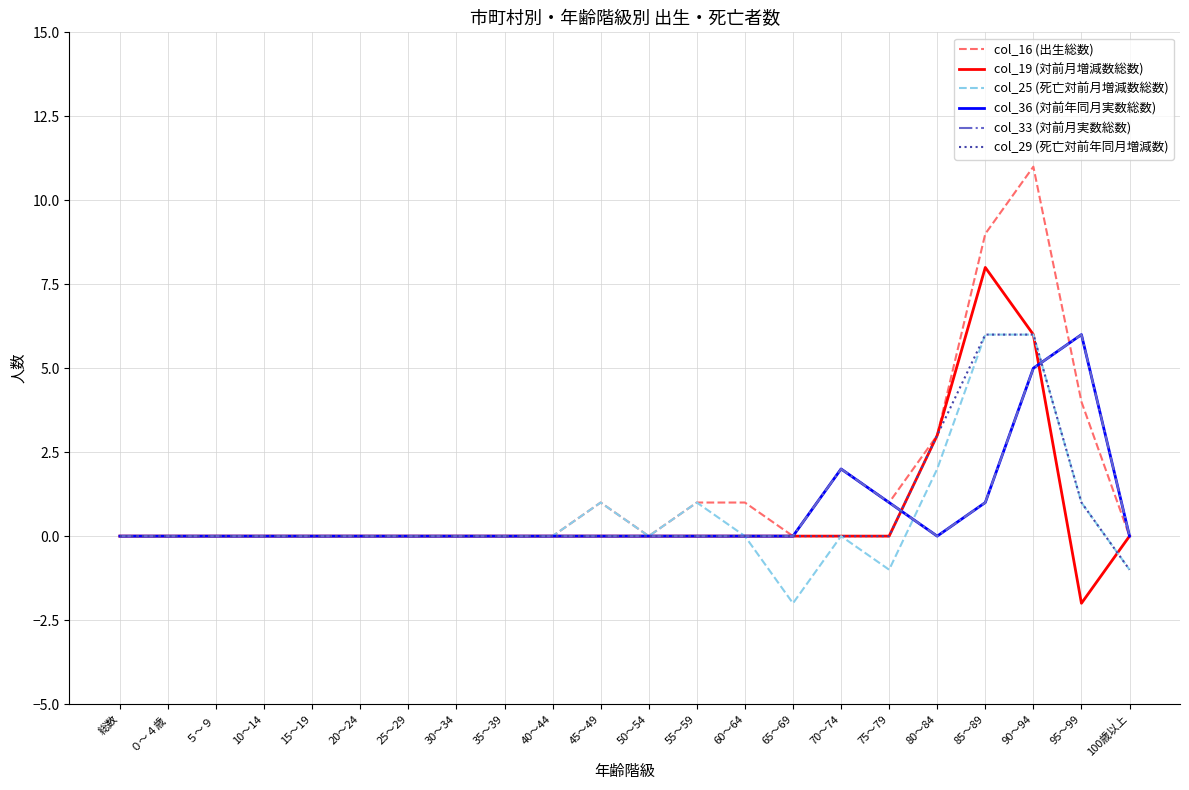

Does the chart have visible grid lines?

Yes